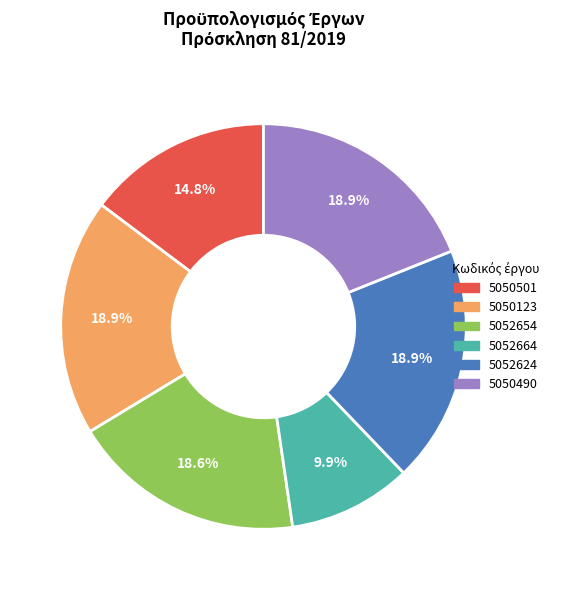

What is the total percentage of 5050490 and 5052624?

37.8%